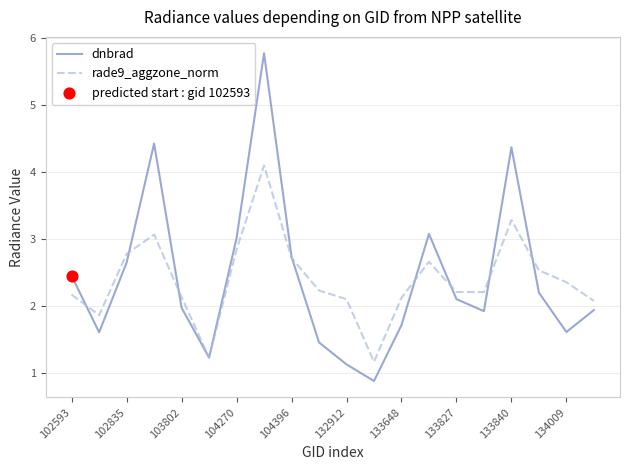

At how many categories does at least one series exceed 0?

20